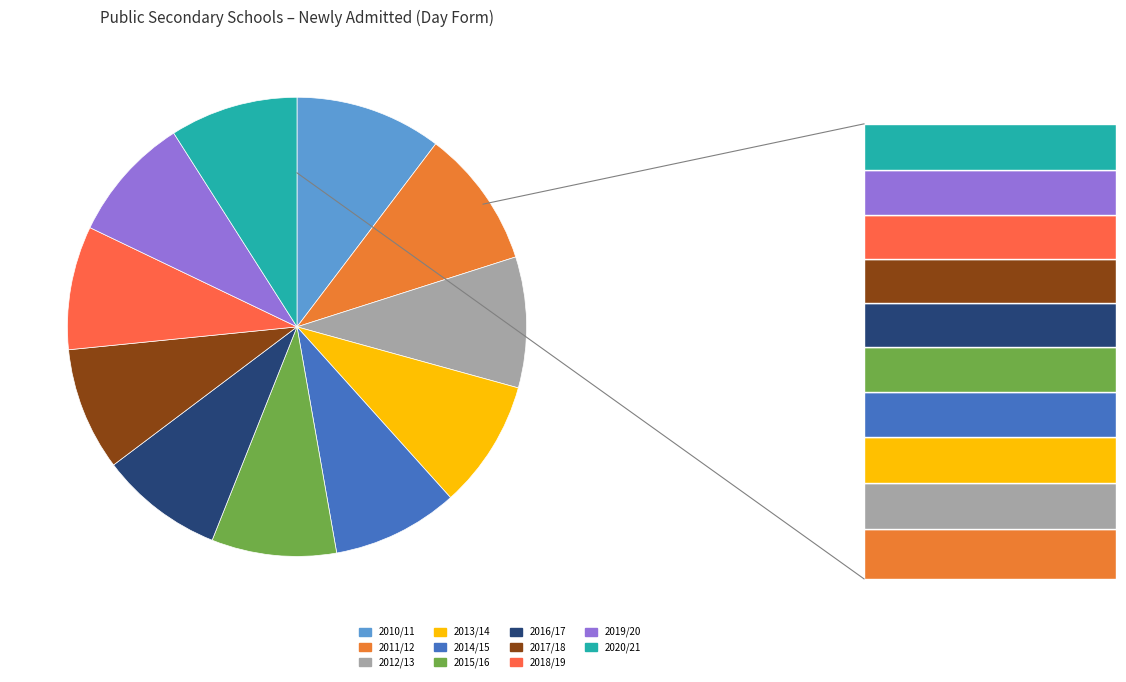

Is there any slice that represents more than half of the pie?

No